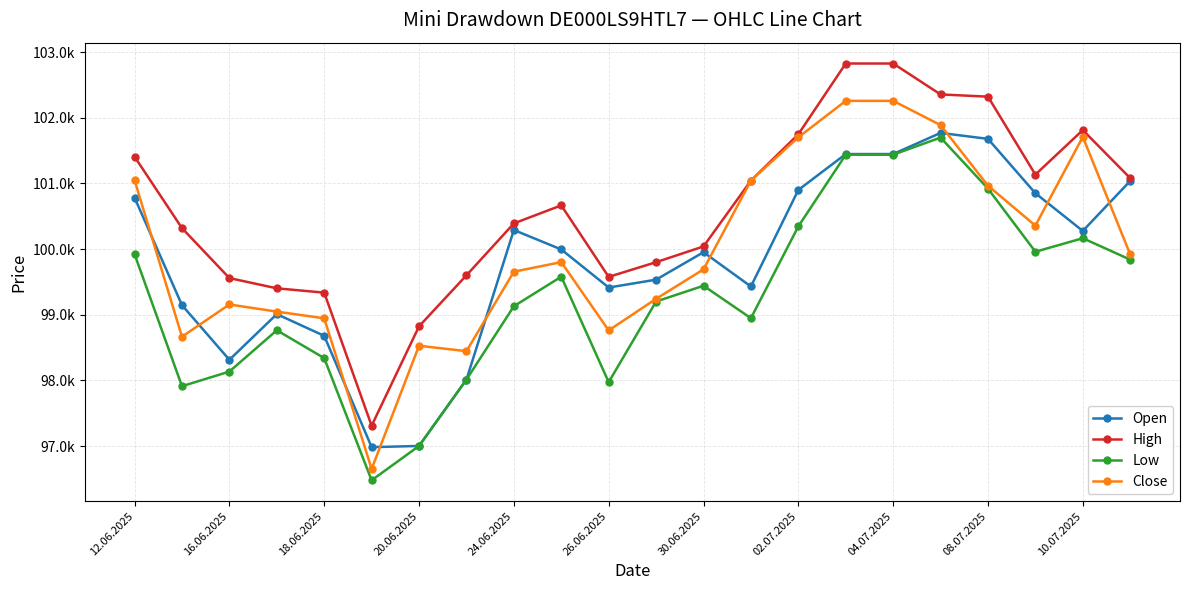

What are all the series names shown in the legend?

Open, High, Low, Close